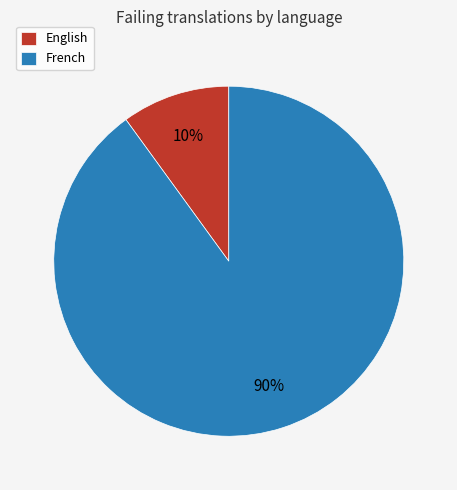

Between French and English, which is larger?

French